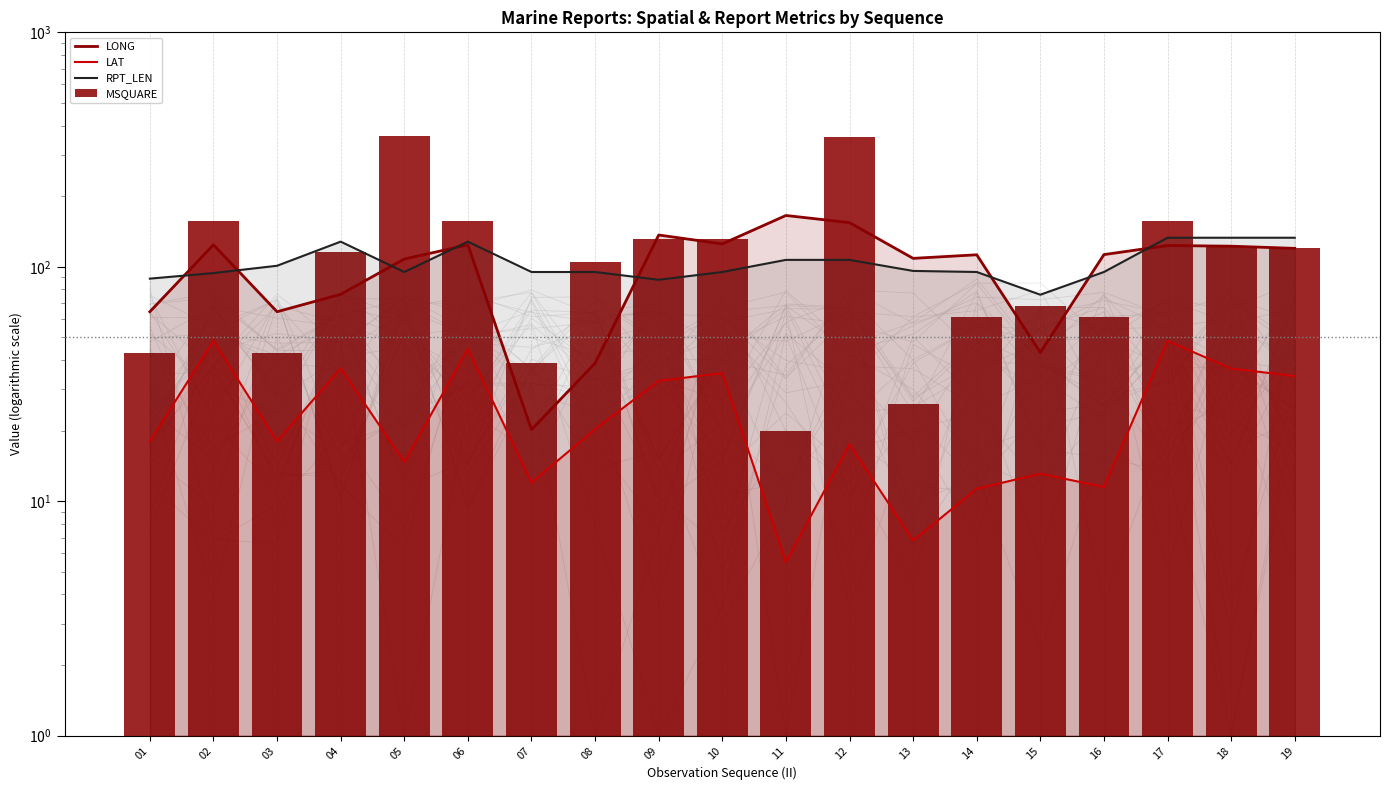

What is the value of the MSQUARE bar at the 5th from the left?

361.0